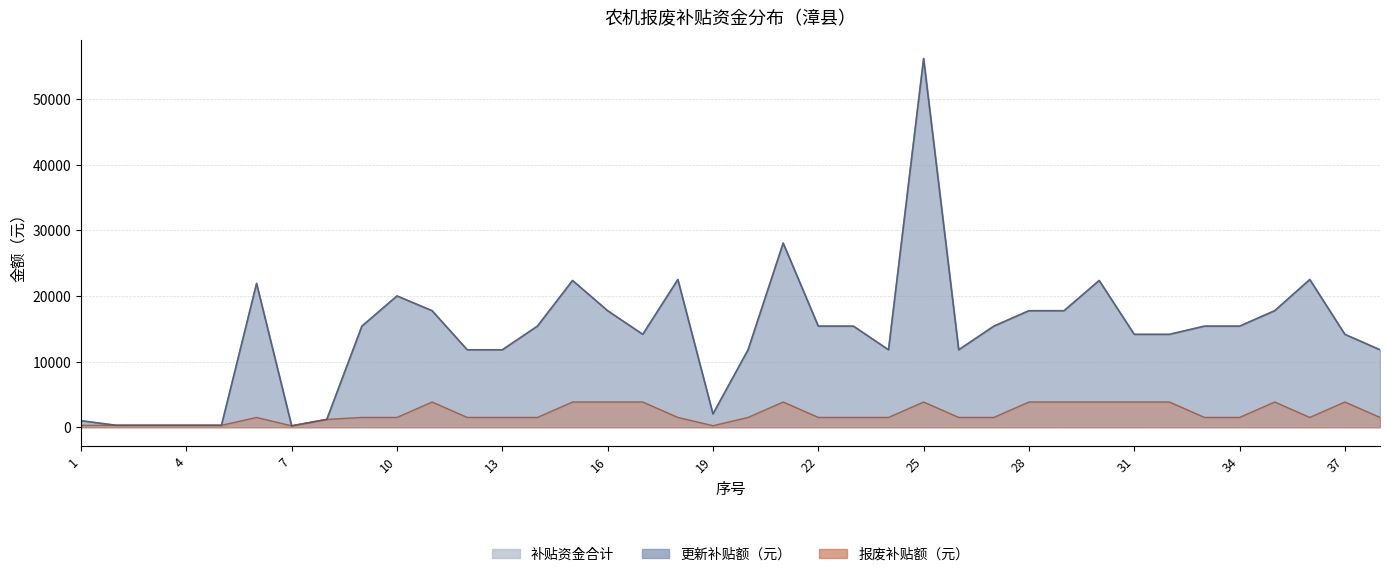

At which label does 报废补贴额（元） reach its peak?

11